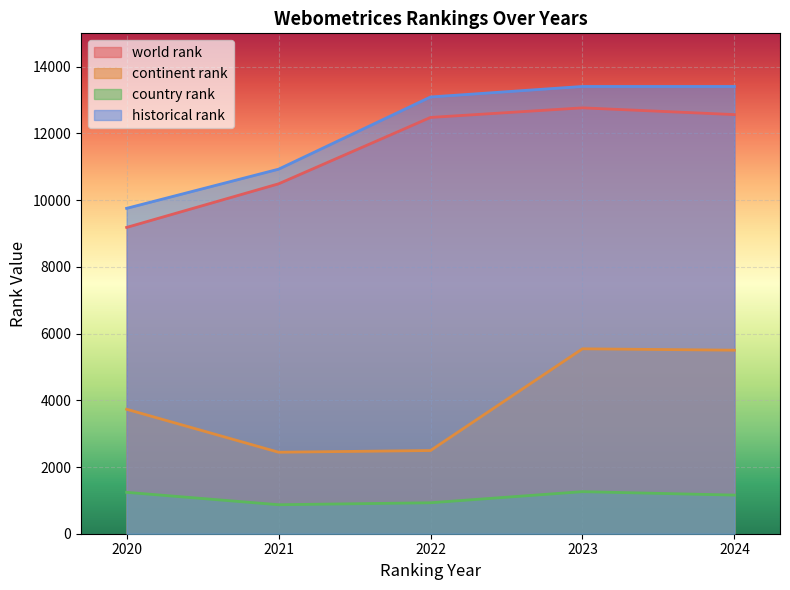

True or false: country rank and world rank cross at least once.

False